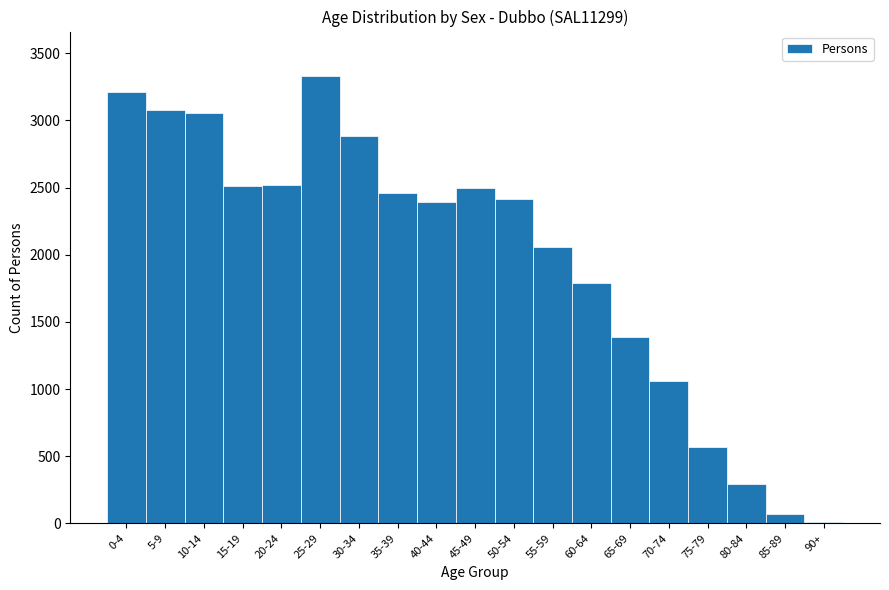

At which label is the value closest to 1670?

60-64